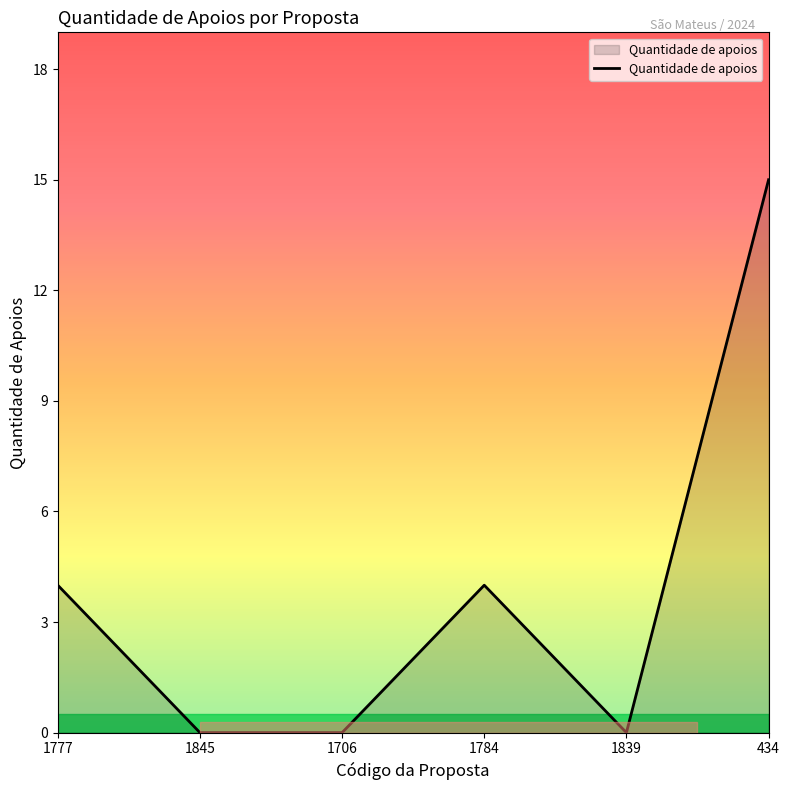

What position from the left is 1845?

2